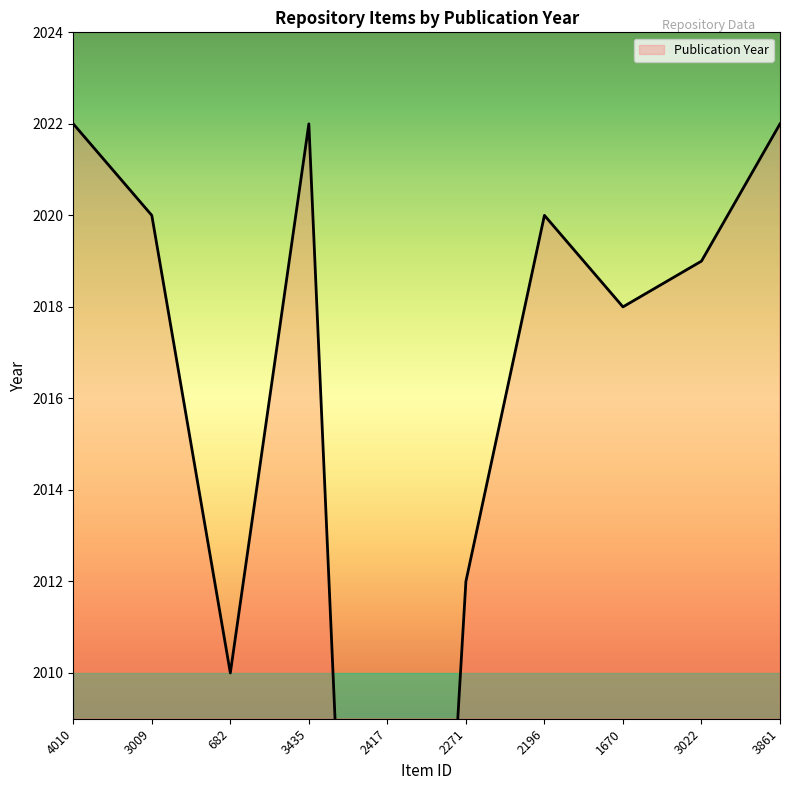

True or false: there are more than 1 points higher than both neighbors.

True